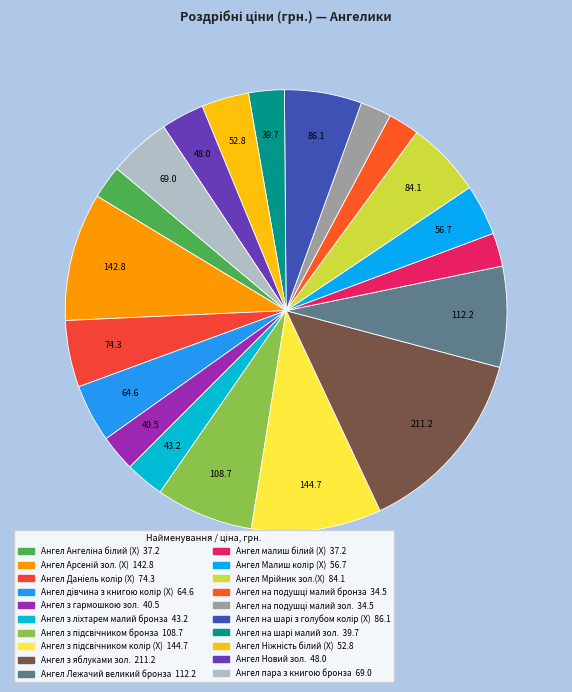

Which has a higher value, Ангел з ліхтарем малий бронза or Ангел Арсеній зол. (Х)?

Ангел Арсеній зол. (Х)